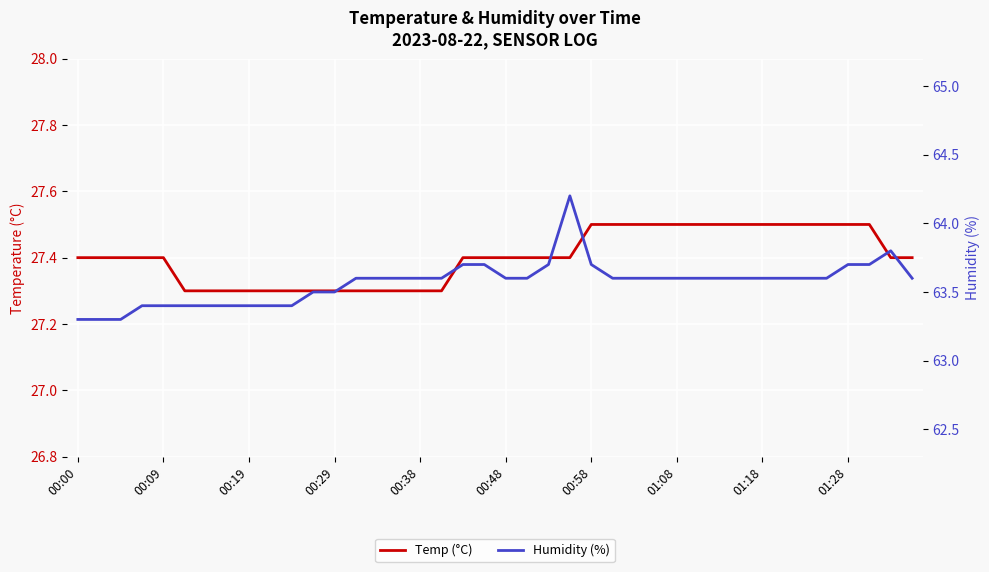

True or false: Humidity (%) has a value of 13.2 at 00:48.

False